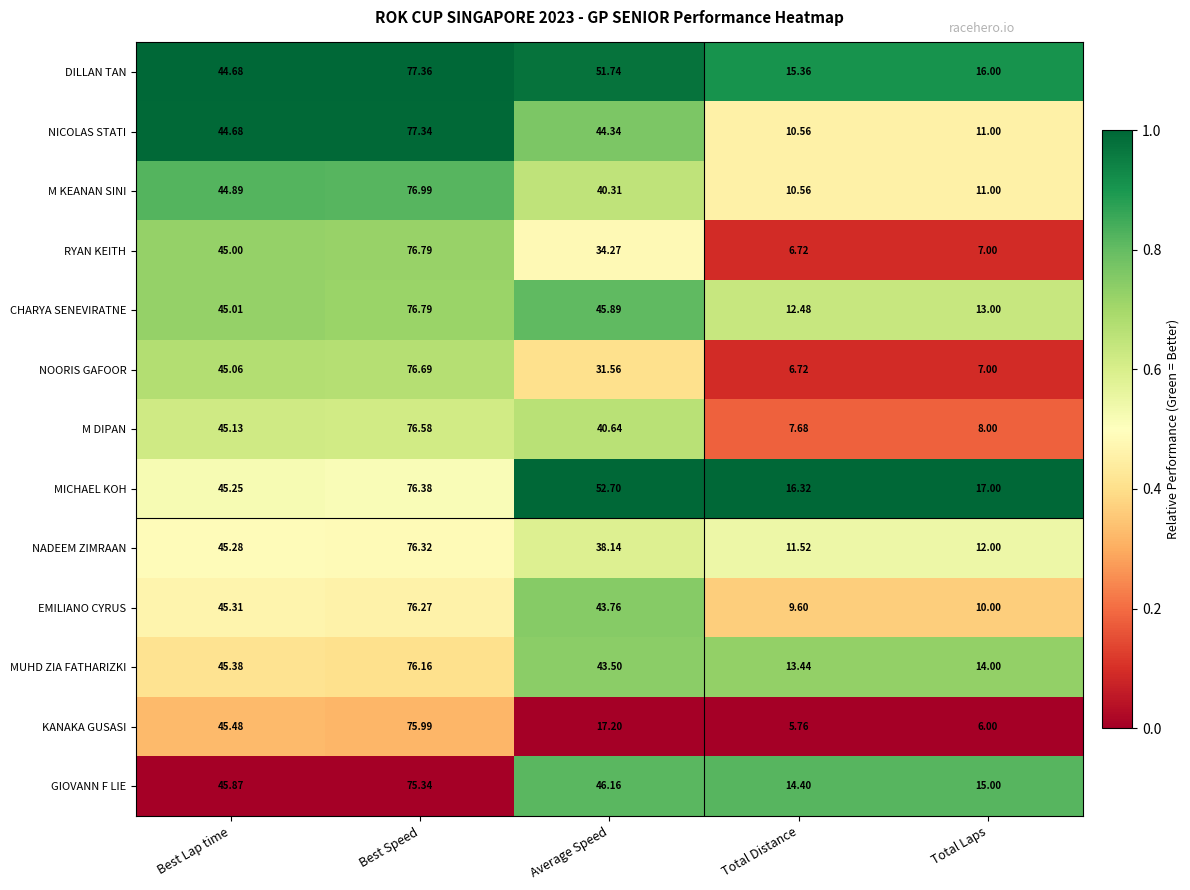

Which series changed the most between Best Lap time and Total Distance?

KANAKA GUSASI